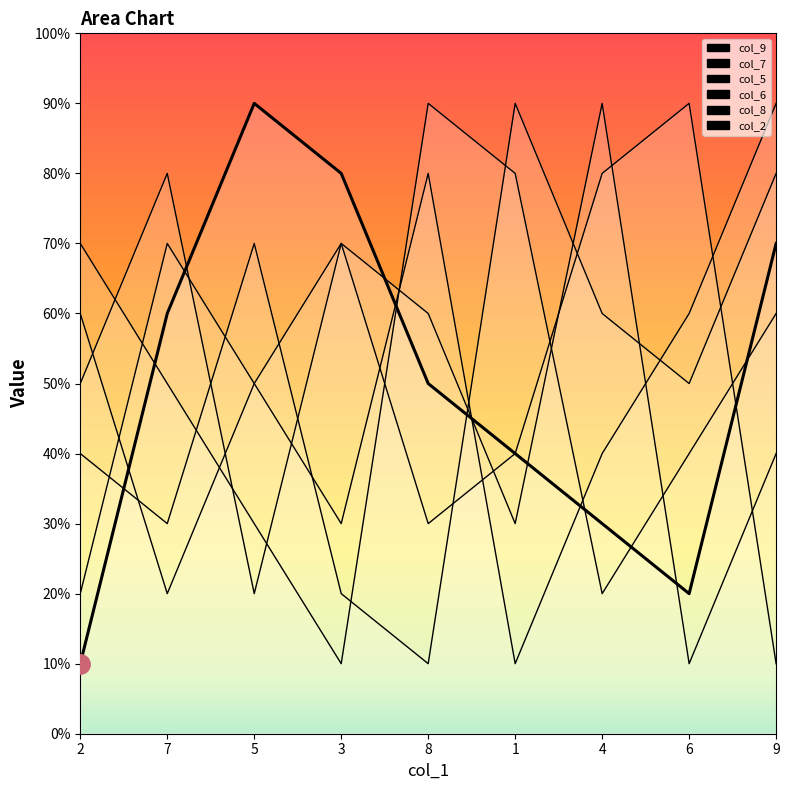

What are all the series names shown in the legend?

col_9, col_7, col_5, col_6, col_8, col_2